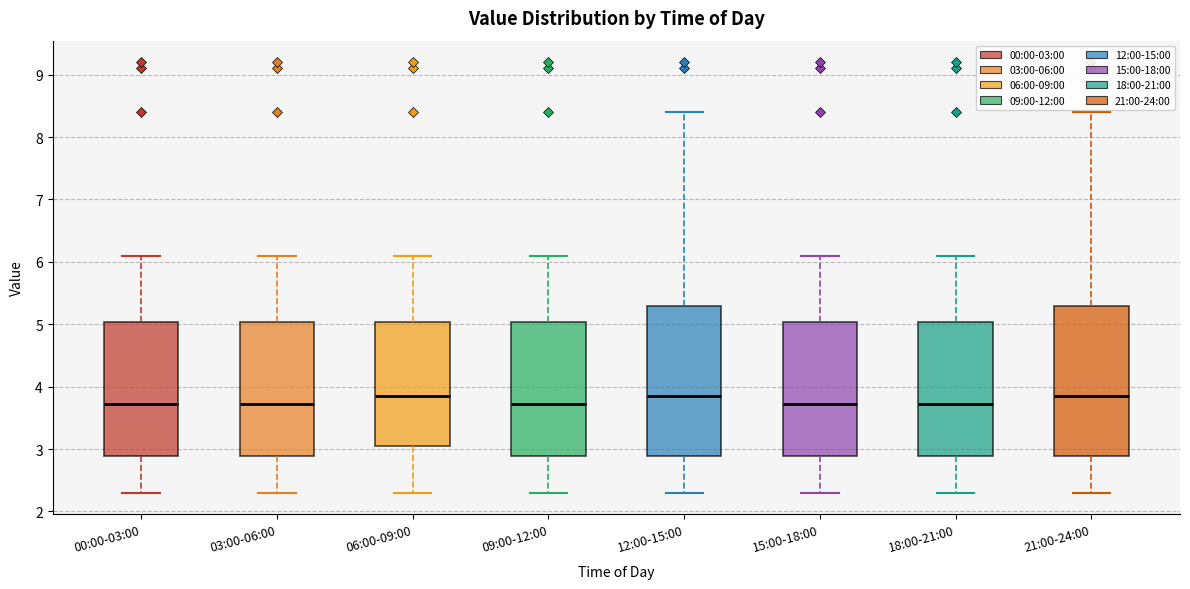

Where does the lower whisker of the box for 15:00-18:00 end on the y-axis? The values are not printed on the chart, so give them approximately, as read against the axis.

2.3